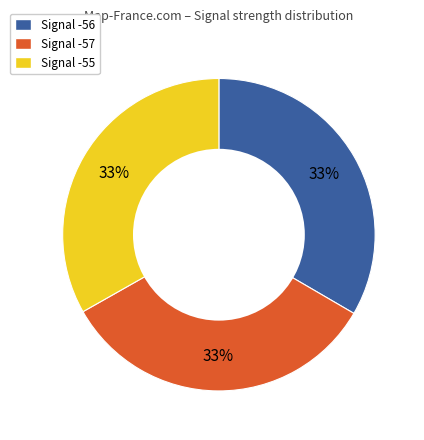

Is there a majority slice in this chart?

No